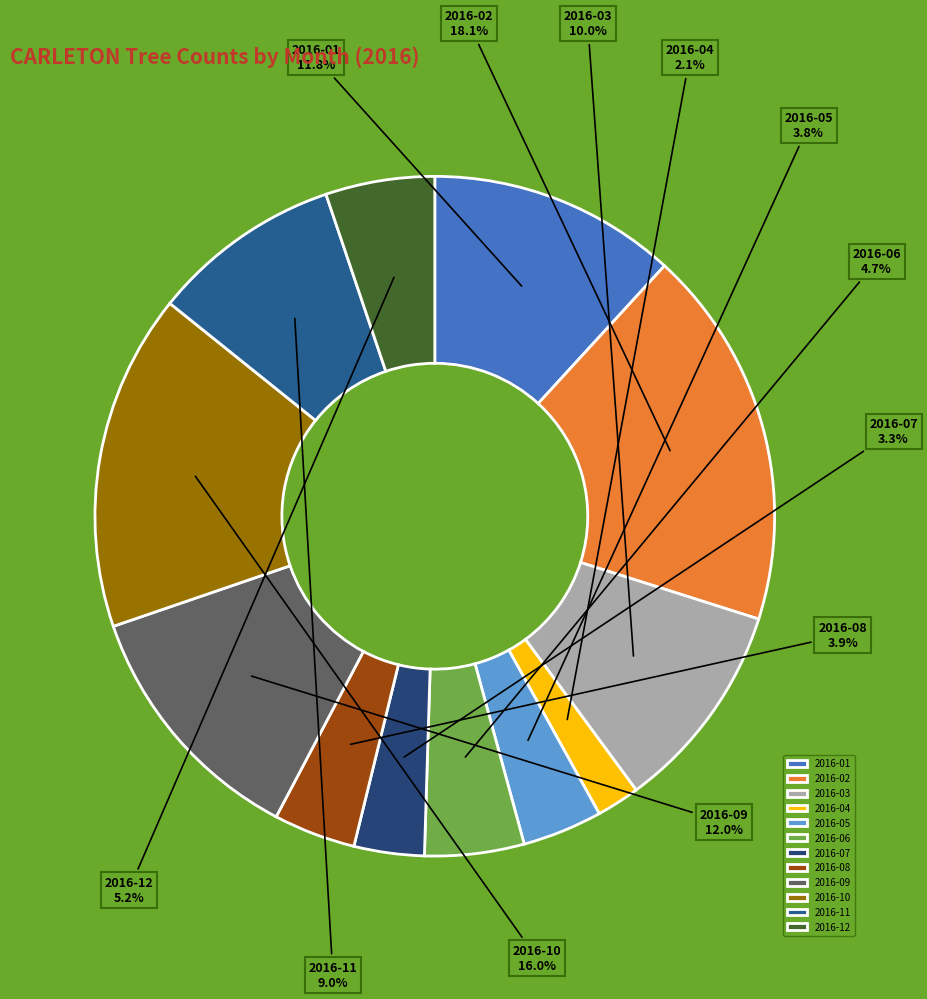

Which has a higher value, 2016-06 or 2016-01?

2016-01